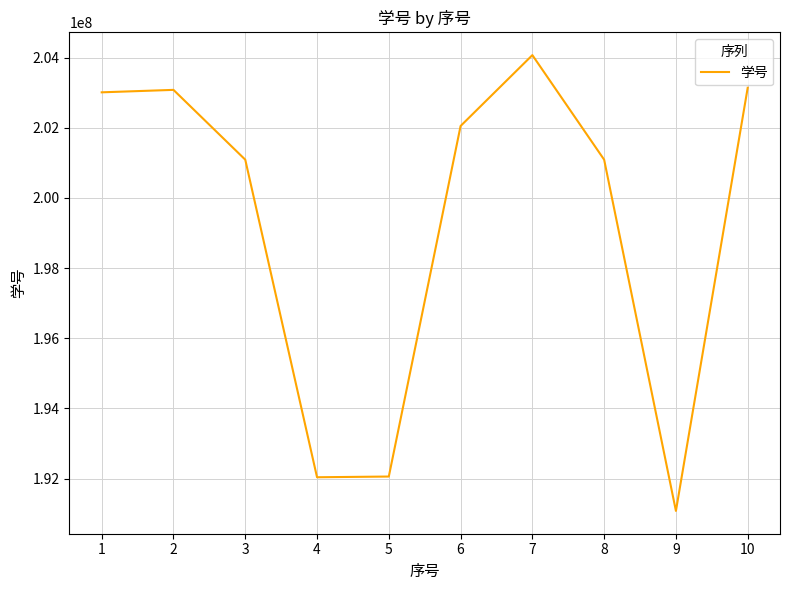

How many series are shown in this chart?

1